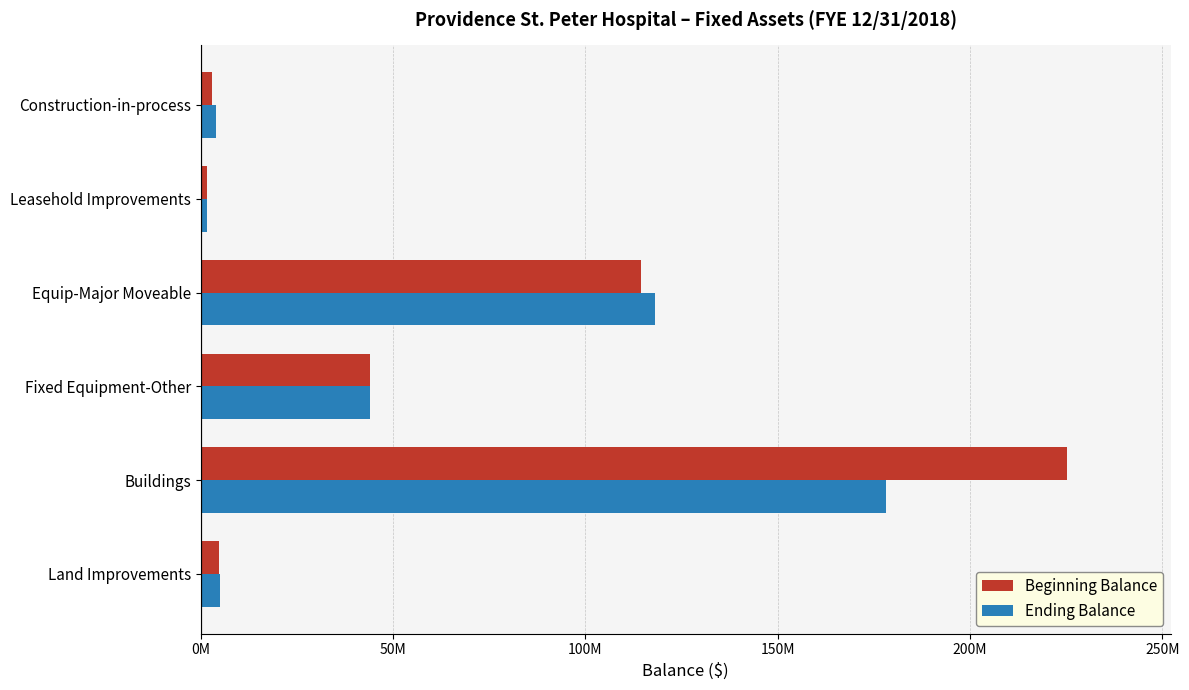

What are all the series names shown in the legend?

Beginning Balance, Ending Balance